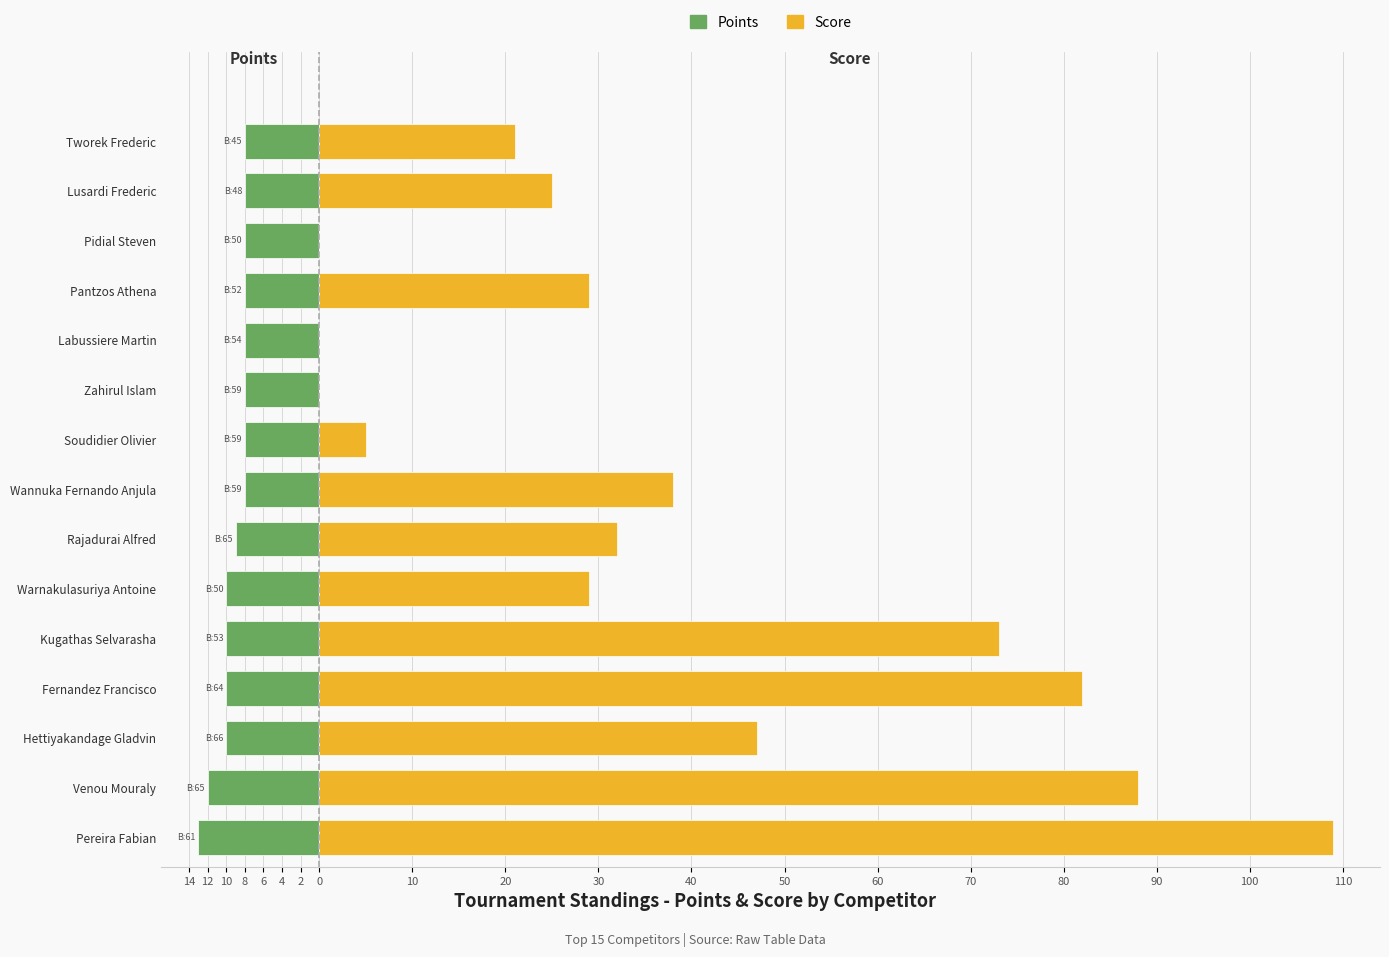

How many bars are there in total?

30